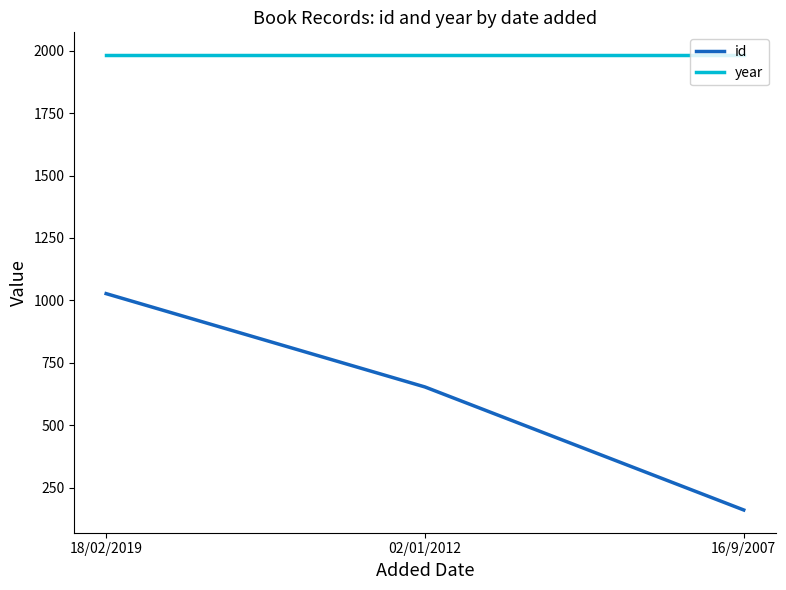

What is the spread (max minus min) of values at 02/01/2012?

1330